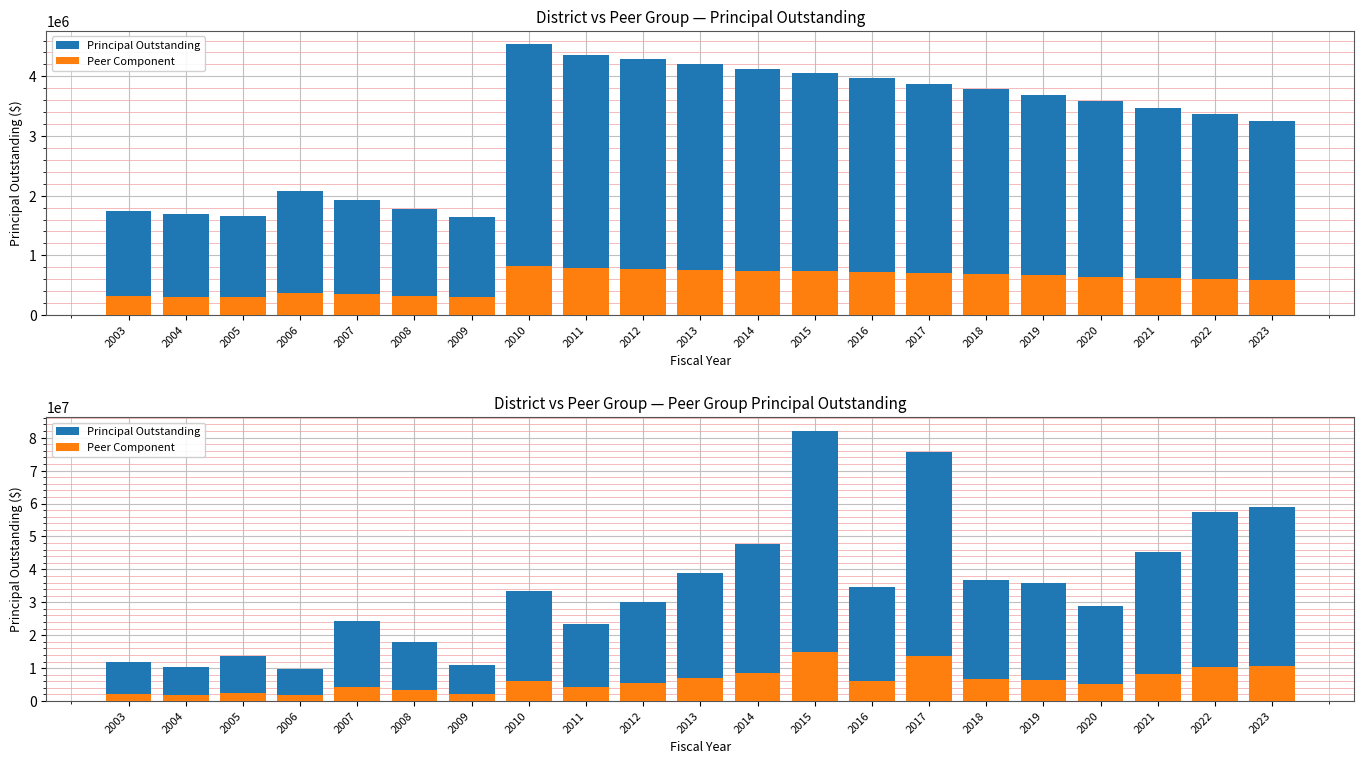

Which series changed the most between 2004 and 2008?

Principal Outstanding